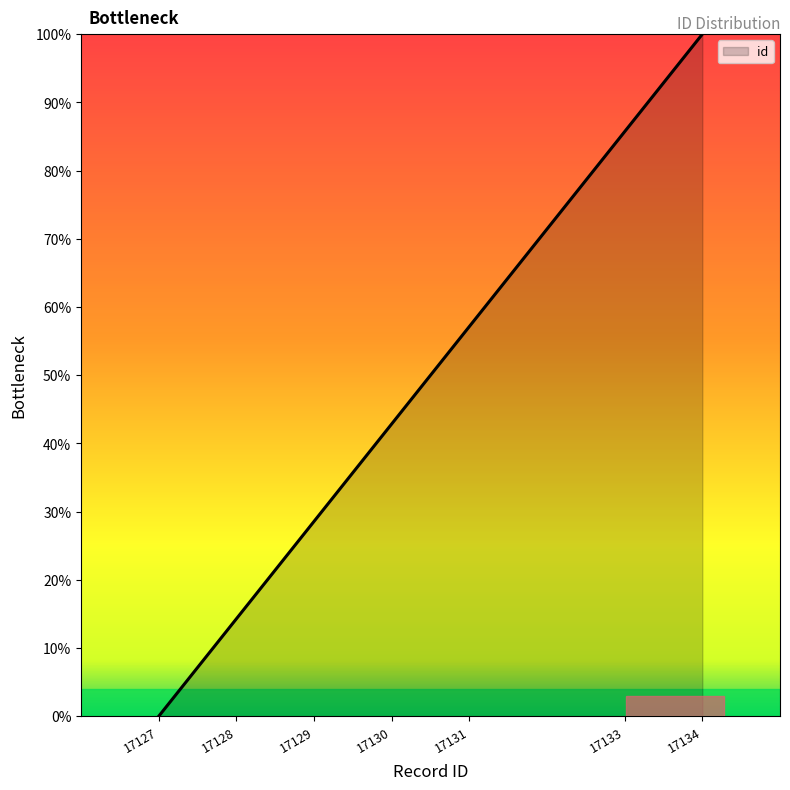

Reading left to right, what are all the values shown in this chart?

0.0	14.3	28.6	42.9	57.1	85.7	100.0